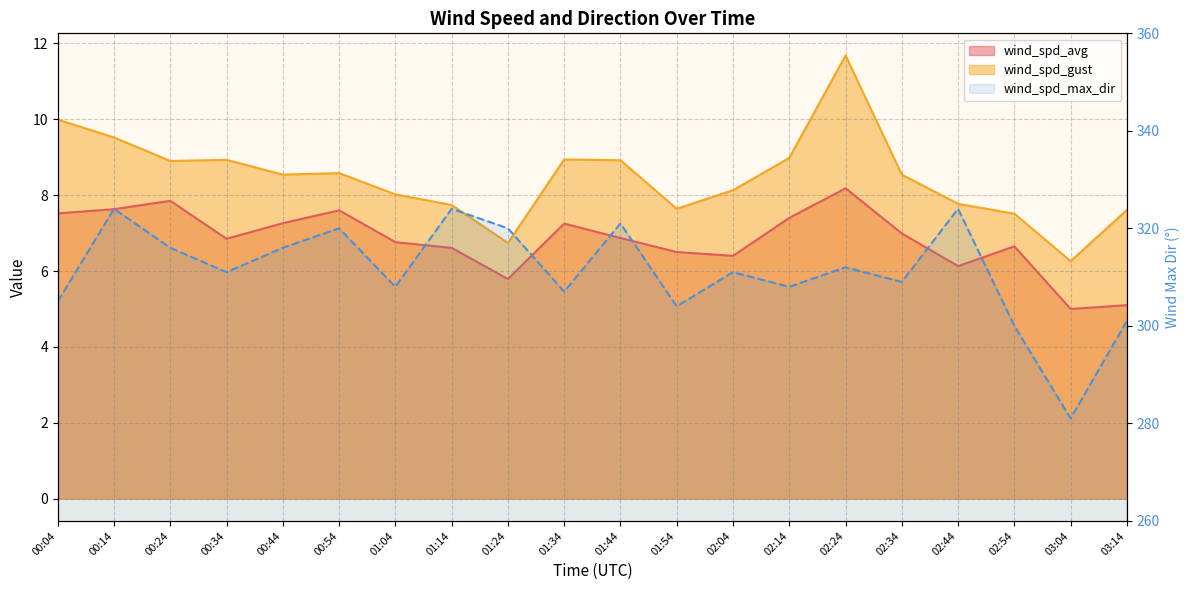

Is the value of wind_spd_max_dir at 02:24 greater than the value of wind_spd_gust at 03:14?

Yes